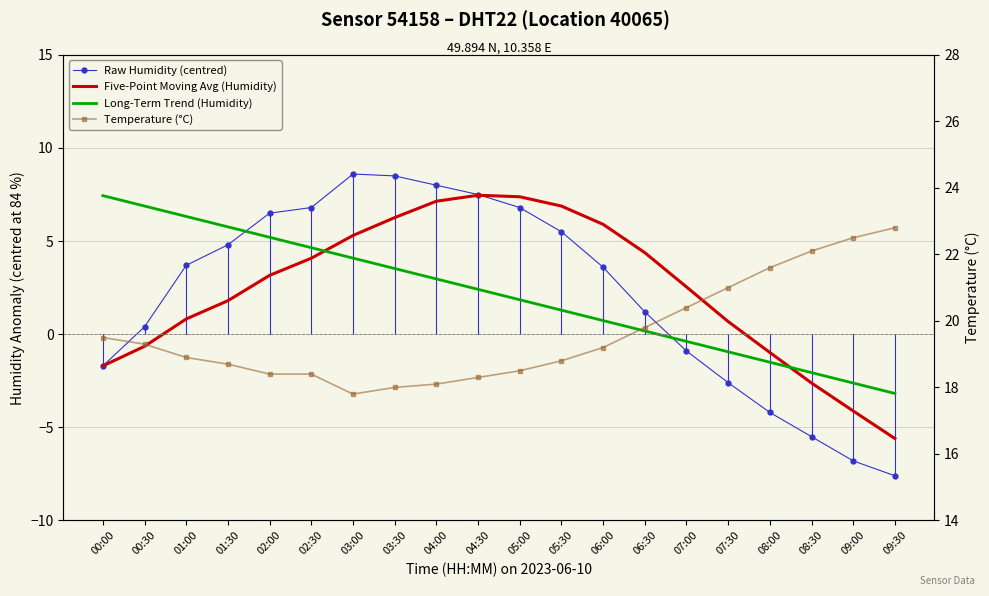

Between 08:00 and 06:00, which is larger?

06:00